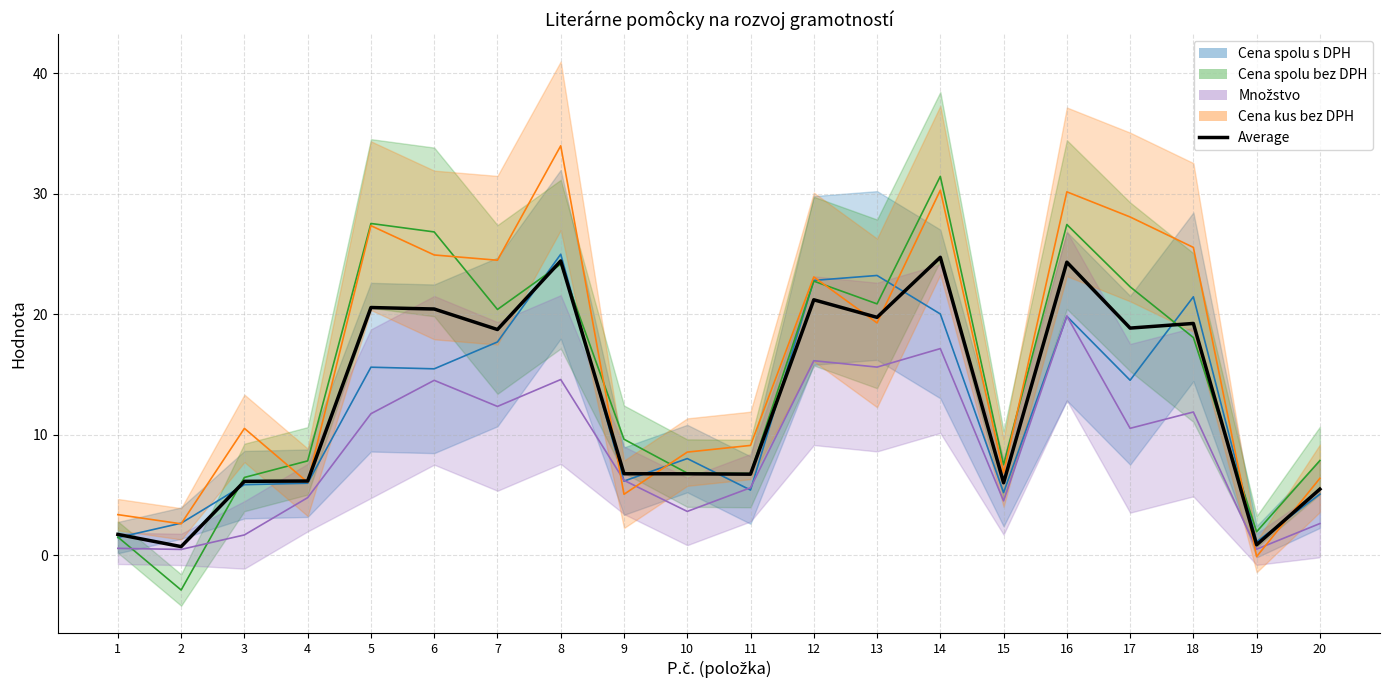

What is the average value?

13.0